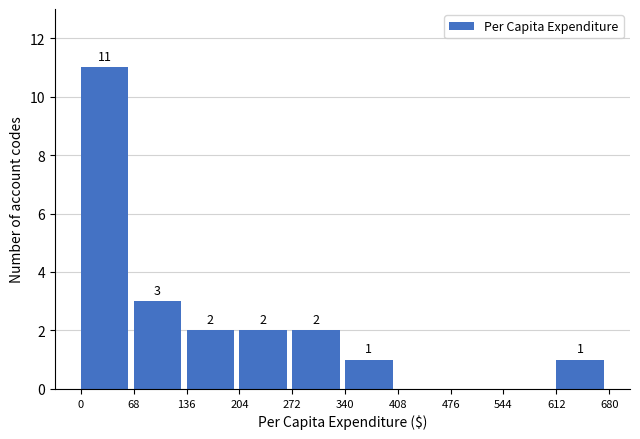

Which range on the x-axis has the tallest bar?

0 to 68